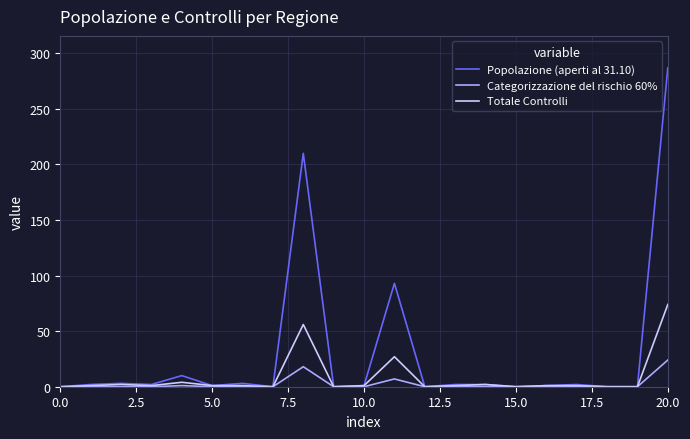

Which series has the largest total across all categories?

Popolazione (aperti al 31.10)